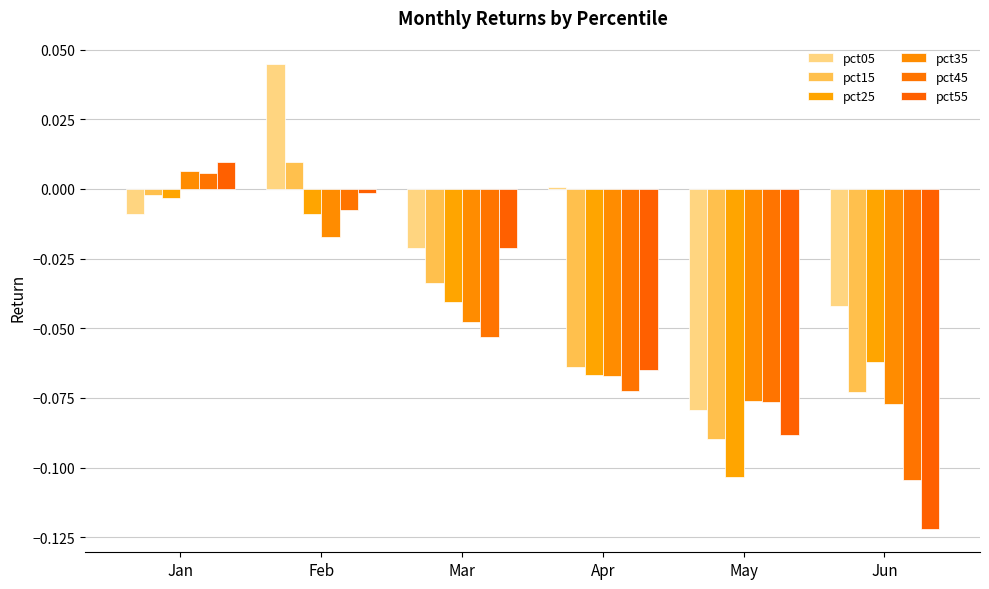

What is the average value of the pct45 series?

-0.1